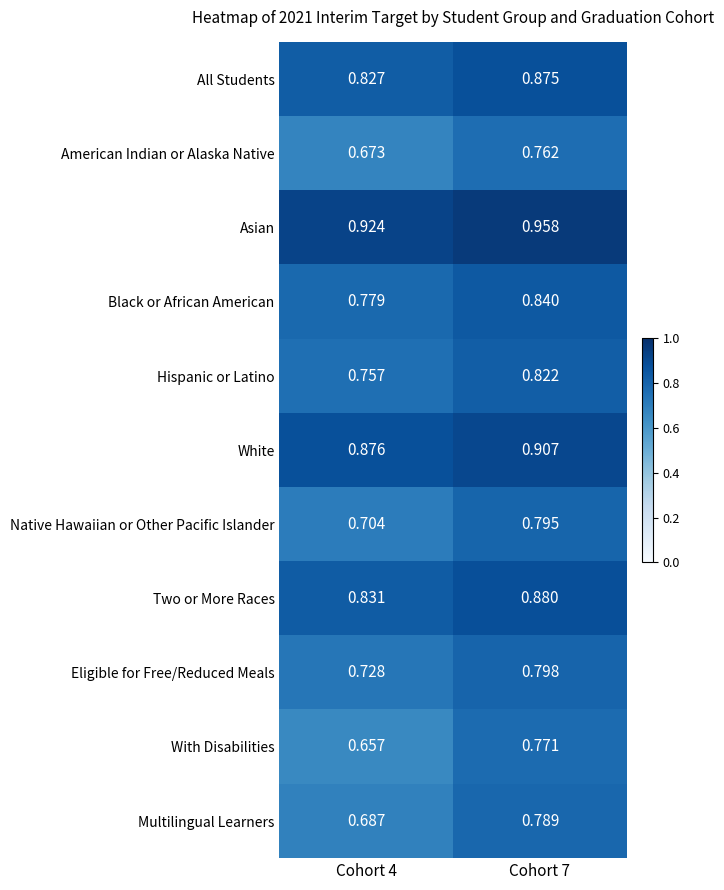

Rank the series at Cohort 7 from lowest to highest value.

American Indian or Alaska Native, With Disabilities, Multilingual Learners, Native Hawaiian or Other Pacific Islander, Eligible for Free/Reduced Meals, Hispanic or Latino, Black or African American, All Students, Two or More Races, White, Asian